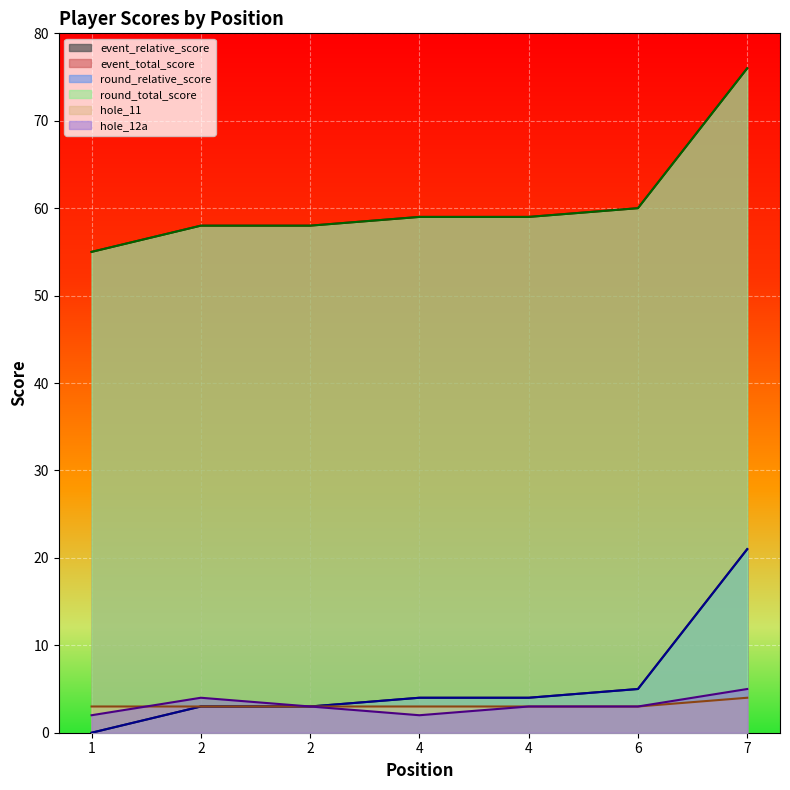

Which series has the largest total across all categories?

event_total_score